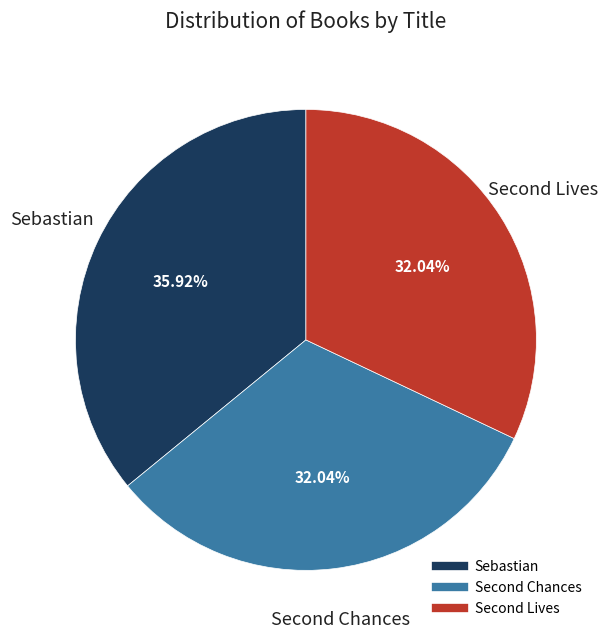

To the nearest percent, what is the average slice percentage?

33%